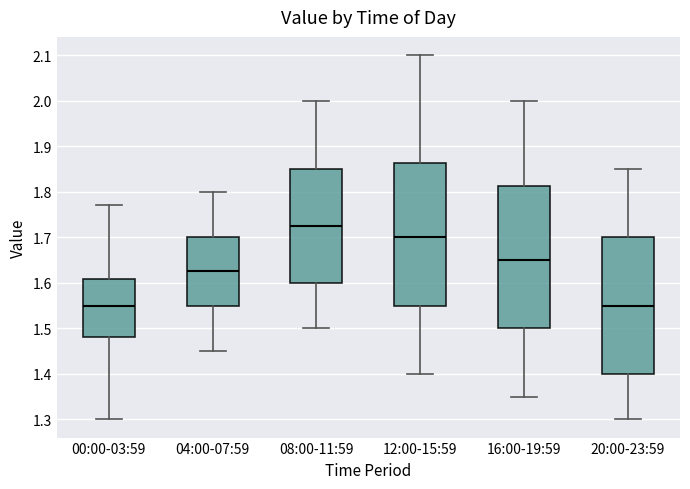

Where does the lower whisker of the box for 12:00-15:59 end on the y-axis? The values are not printed on the chart, so give them approximately, as read against the axis.

1.40